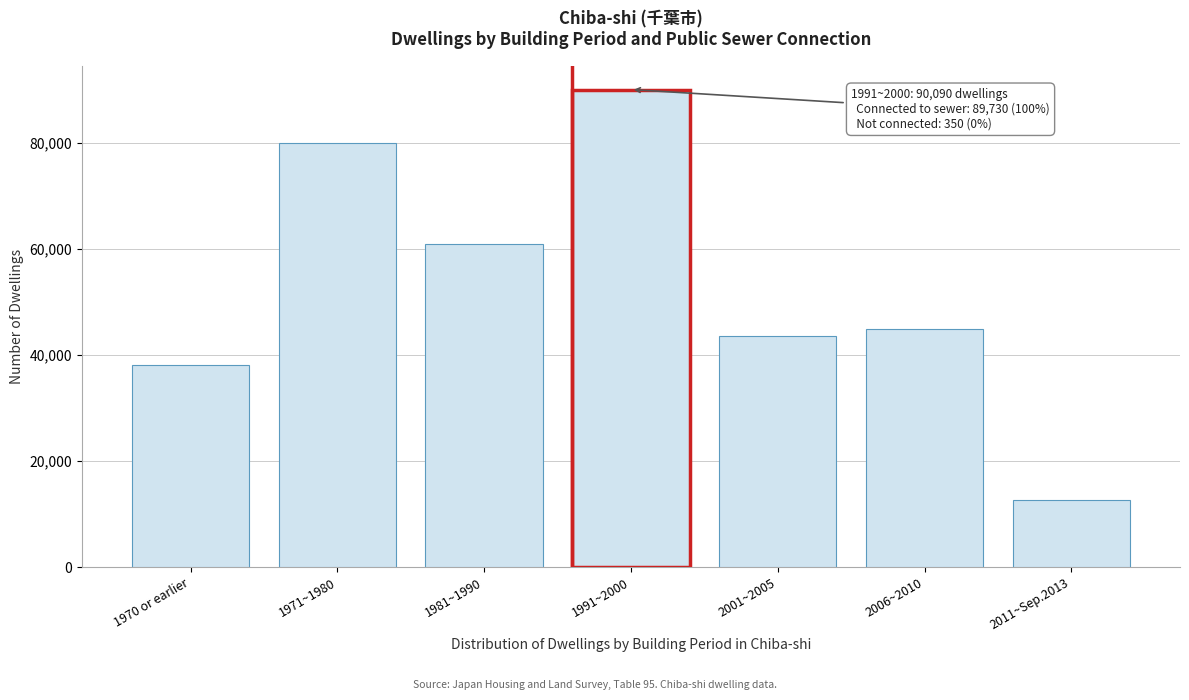

Reading left to right, list all the values displayed in this chart.

38170	80020	61030	90090	43680	44850	12600